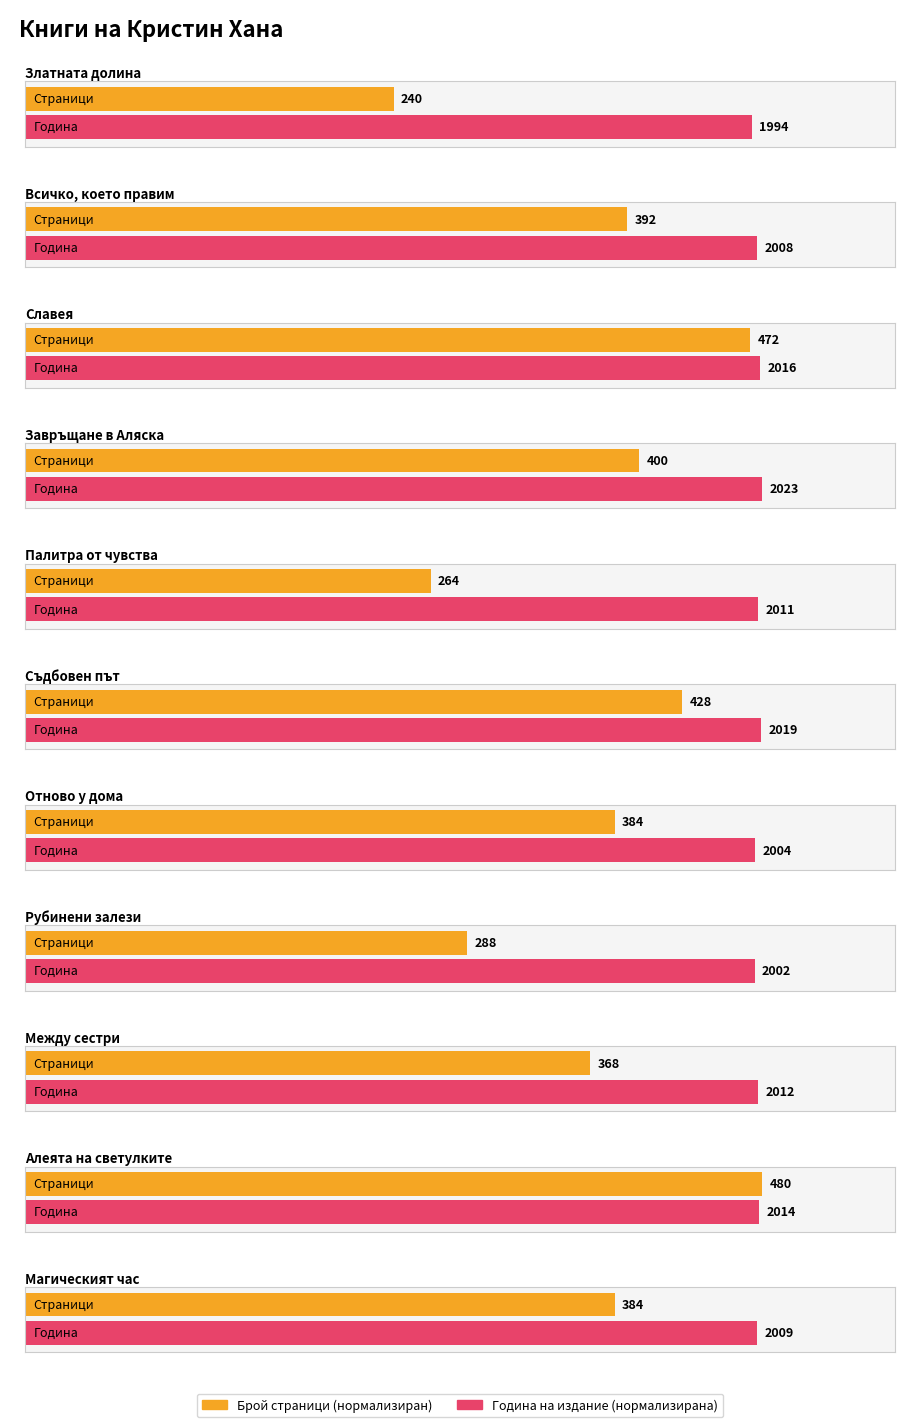

Which category has the highest value across all series?

Алеята на светулките